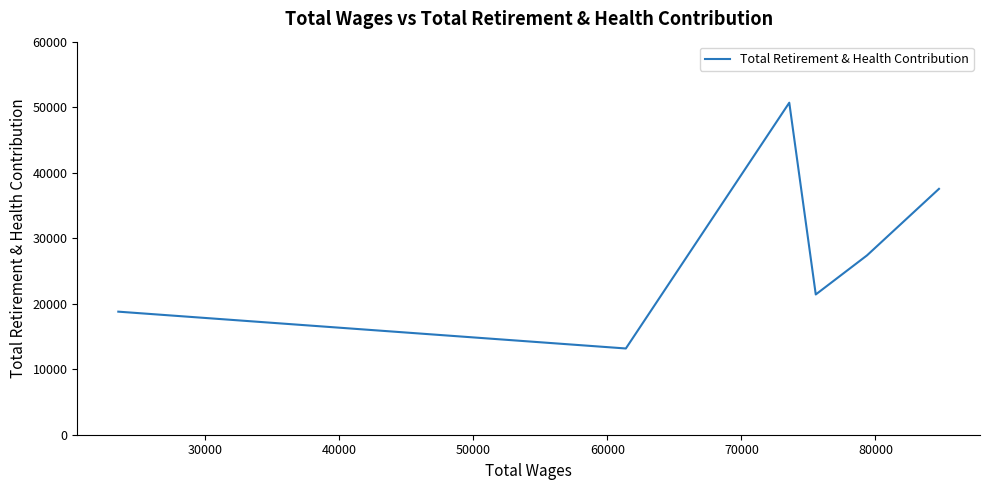

What is the average value?

28158